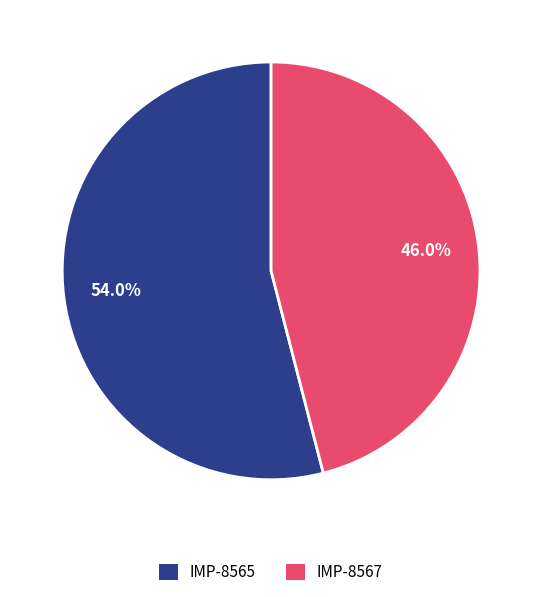

Is there any slice that represents more than half of the pie?

Yes